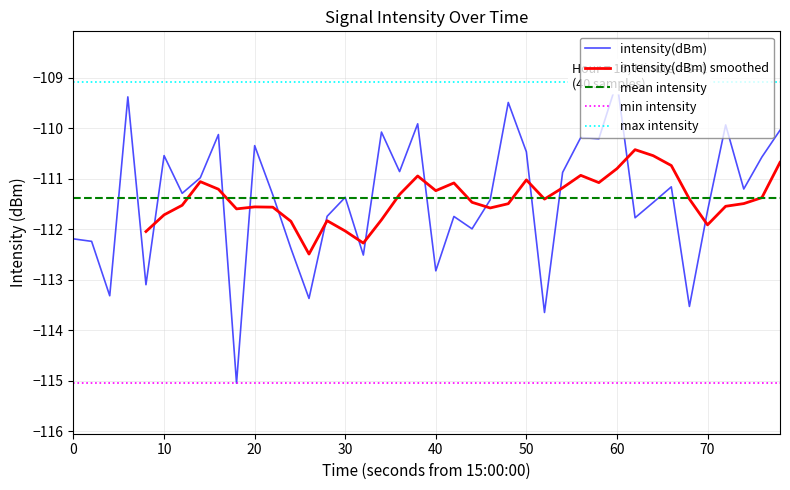

Reading right to left, extract all data points from this chart.

-110.0	-110.6	-111.2	-109.9	-111.6	-113.5	-111.2	-111.5	-111.8	-109.1	-110.2	-110.2	-110.9	-113.6	-110.5	-109.5	-111.4	-112.0	-111.7	-112.8	-109.9	-110.9	-110.1	-112.5	-111.4	-111.7	-113.4	-112.4	-111.3	-110.3	-115.0	-110.1	-111.0	-111.3	-110.5	-113.1	-109.4	-113.3	-112.2	-112.2